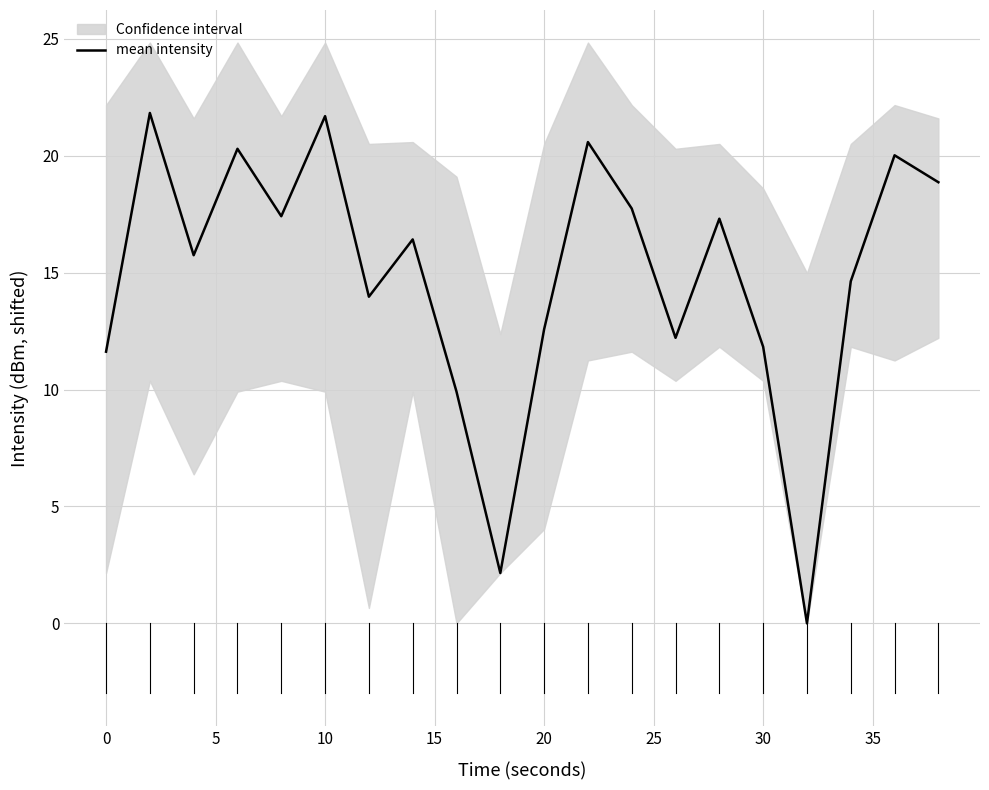

What is the highest value of the mean intensity series?

21.8